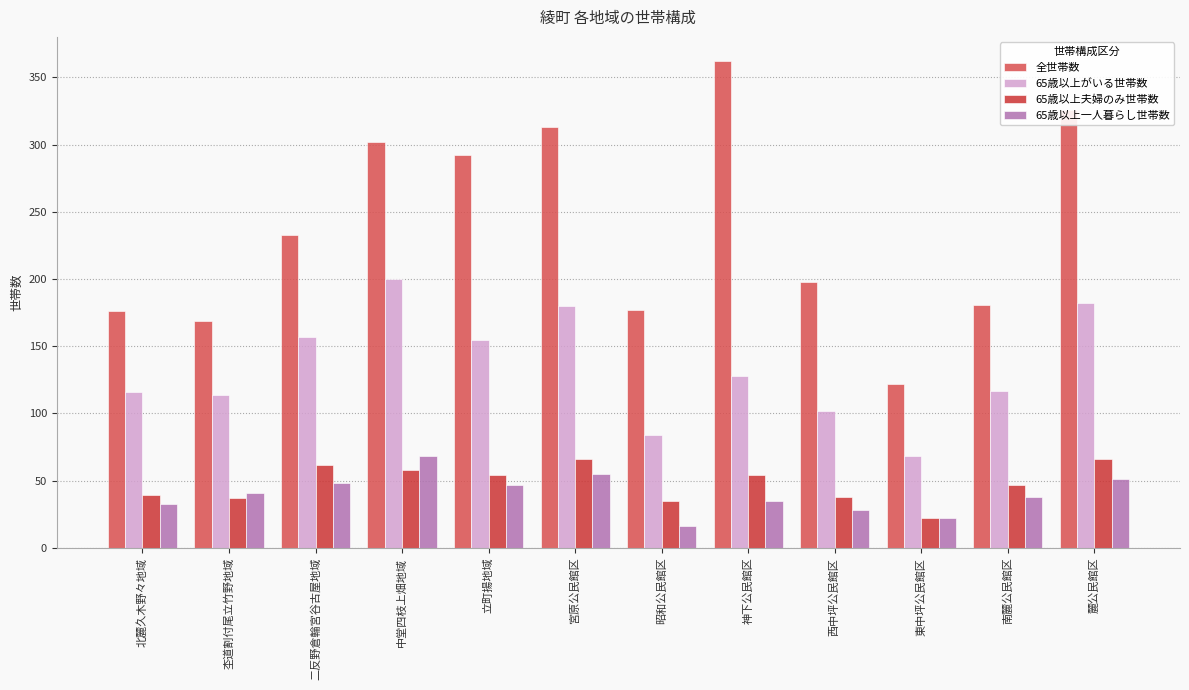

What is the difference between the 全世帯数 values at 昭和公民館区 and 麓公民館区?

149